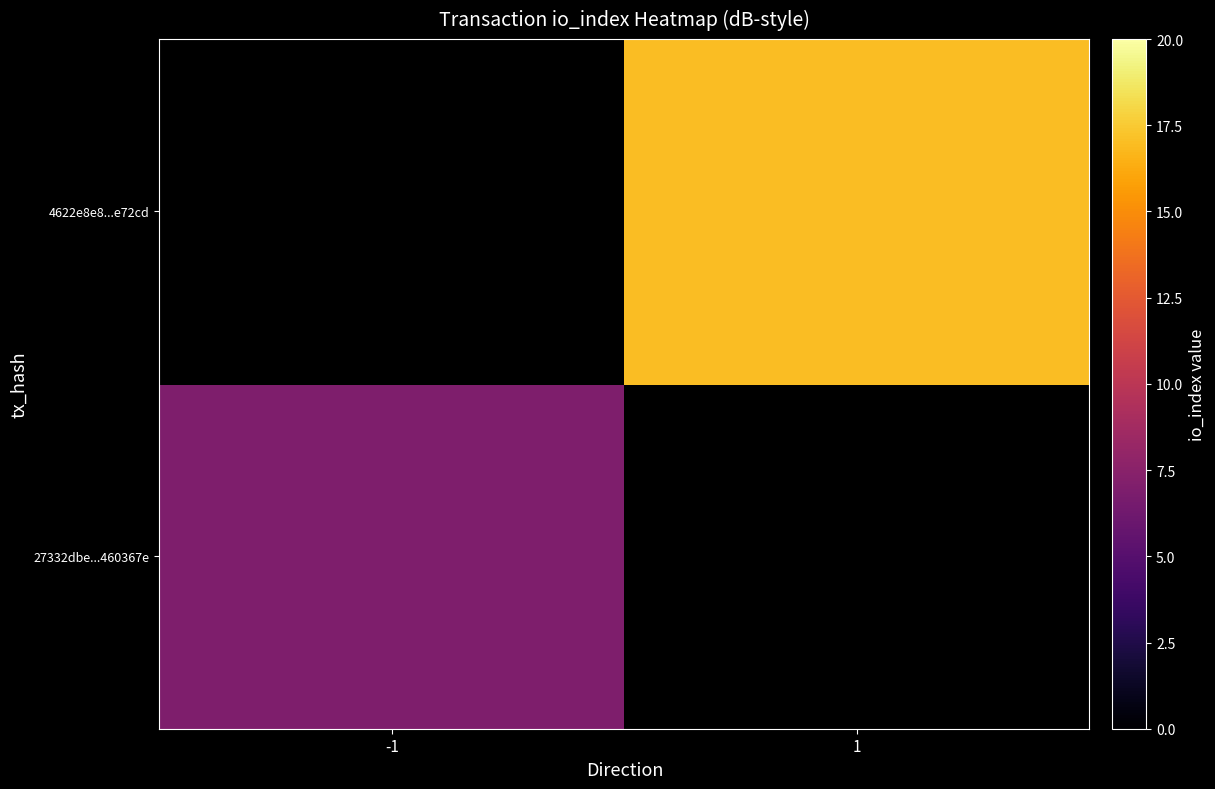

Is the value of 27332dbe...460367e at -1 greater than the value of 4622e8e8...e72cd at -1?

No